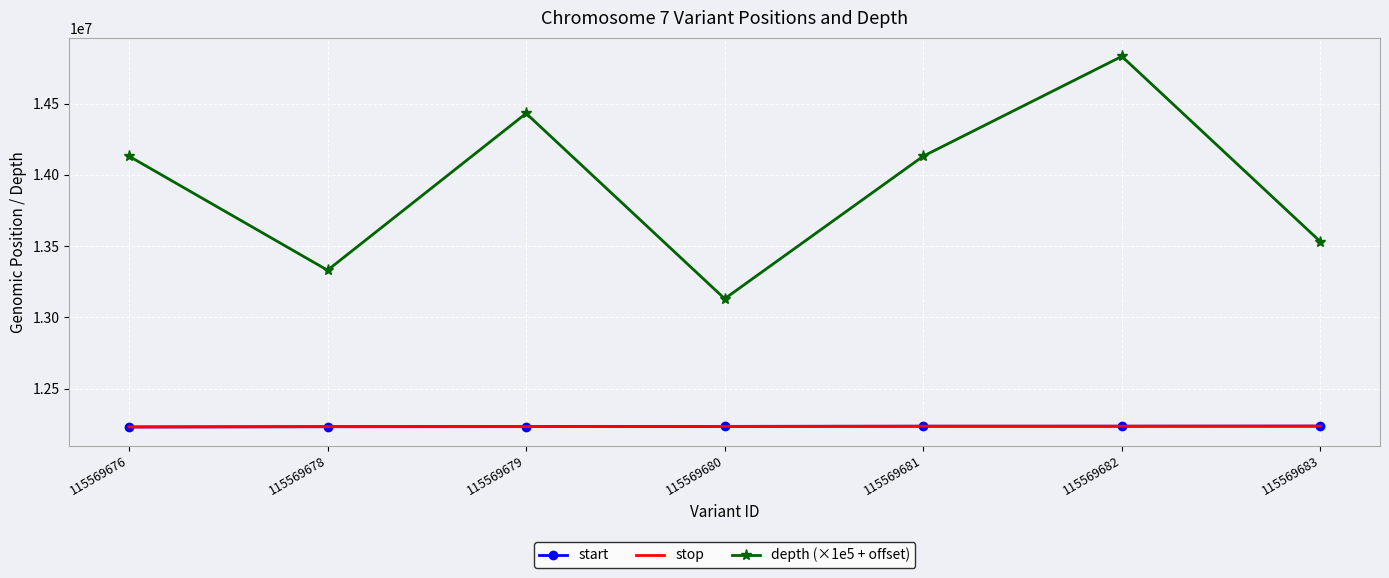

What is the sum of the stop values at 115569680 and 115569676?

24466710